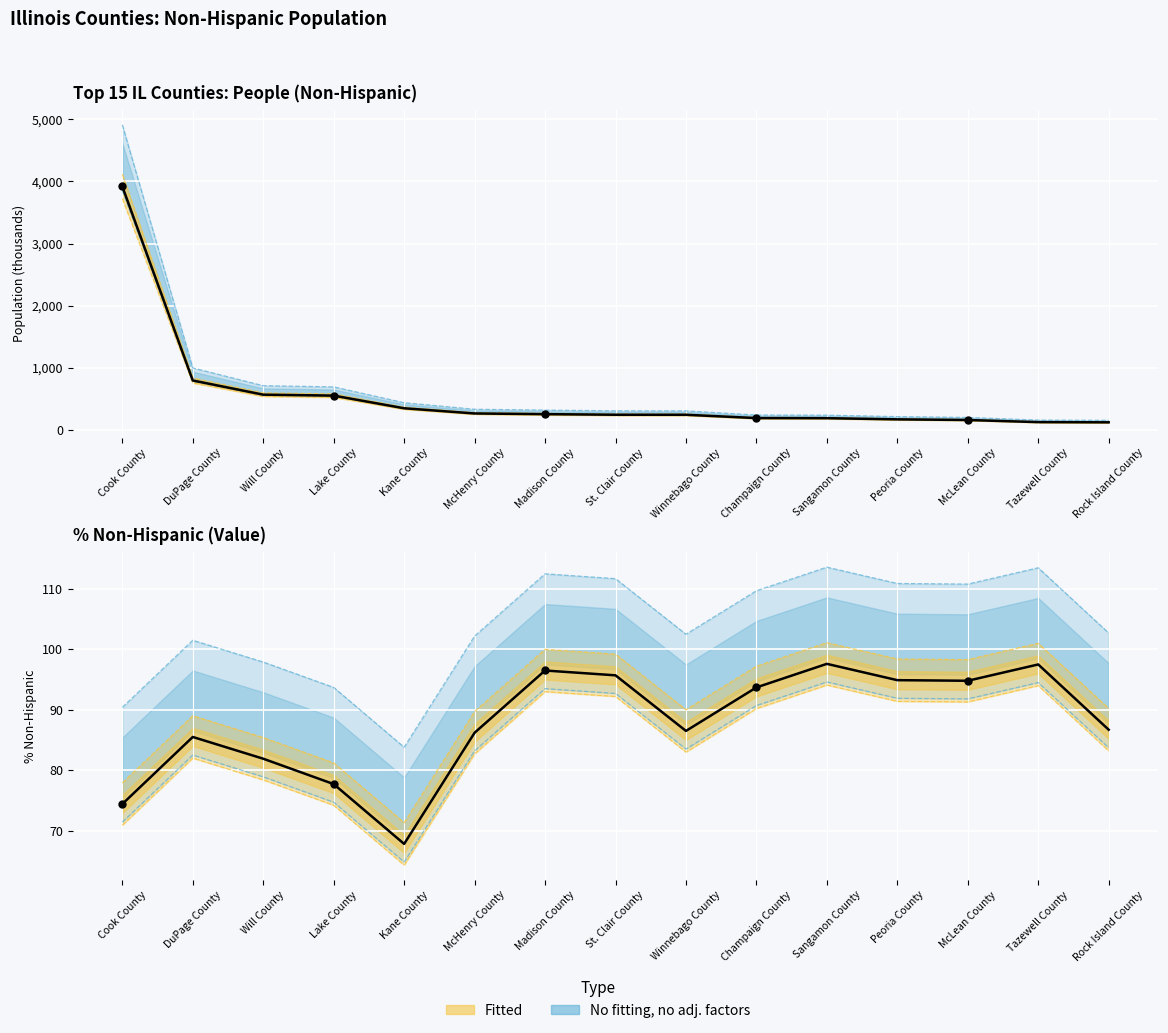

Is the value of percent at Tazewell County greater than the value of people at Champaign County?

No